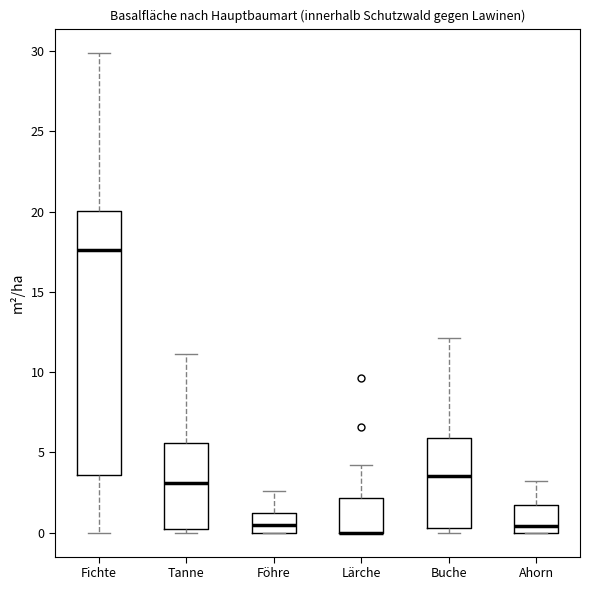

Reading left to right, read every box against the y-axis: the position of its median line, the range the box covers, and the ends of its whiskers. The values are not printed on the chart, so give them approximately, as read against the axis.

Fichte: median 17.5, box 3.5 to 20.0, whiskers 0.0 to 30.0
Tanne: median 3.0, box 0.0 to 5.5, whiskers 0.0 (just below the box's lower edge) to 11.0
Föhre: median 0.5, box 0.0 to 1.0, whiskers 0.0 to 2.5
Lärche: median 0.0 (drawn on the box's lower edge), box 0.0 to 2.0, whiskers 0.0 to 4.0
Buche: median 3.5, box 0.5 to 6.0, whiskers 0.0 to 12.0
Ahorn: median 0.5, box 0.0 to 1.5, whiskers 0.0 to 3.0